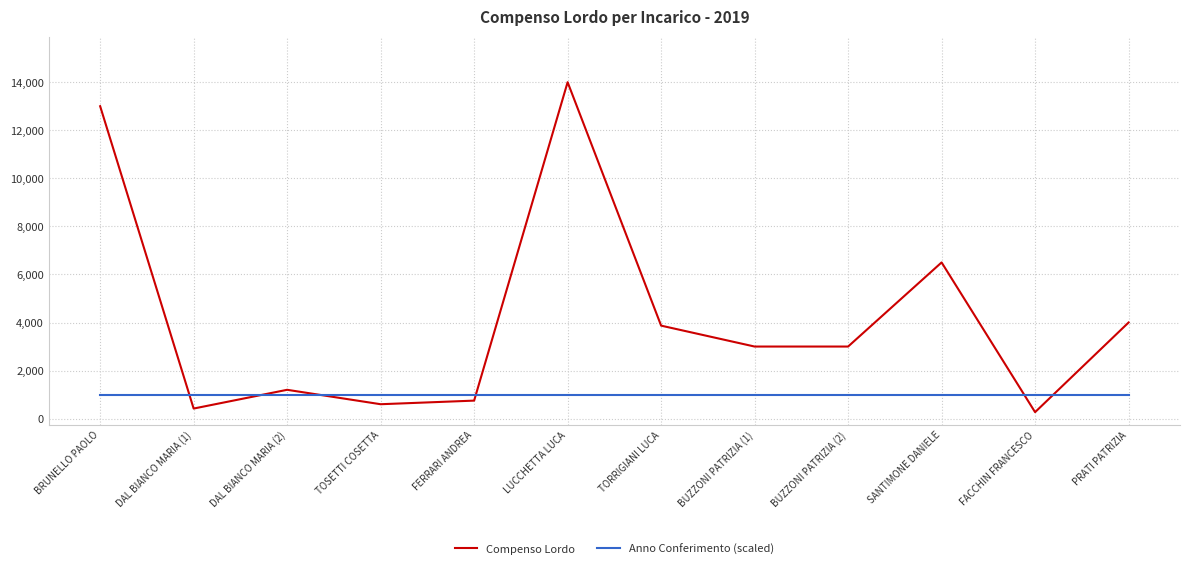

How many intersections are there between Compenso Lordo and Anno Conferimento (scaled)?

6